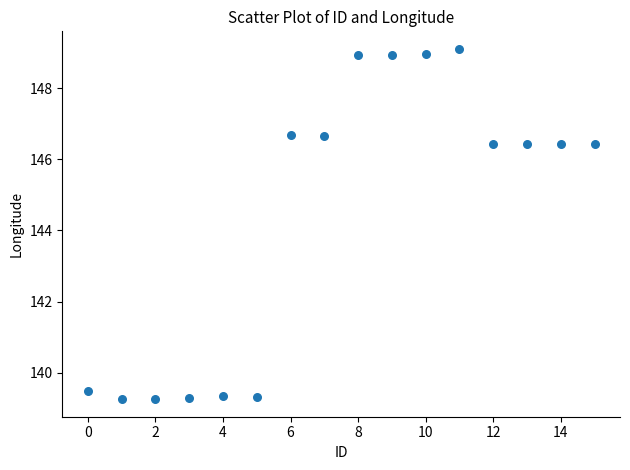

What is the range of Y values (max minus min)?

9.8